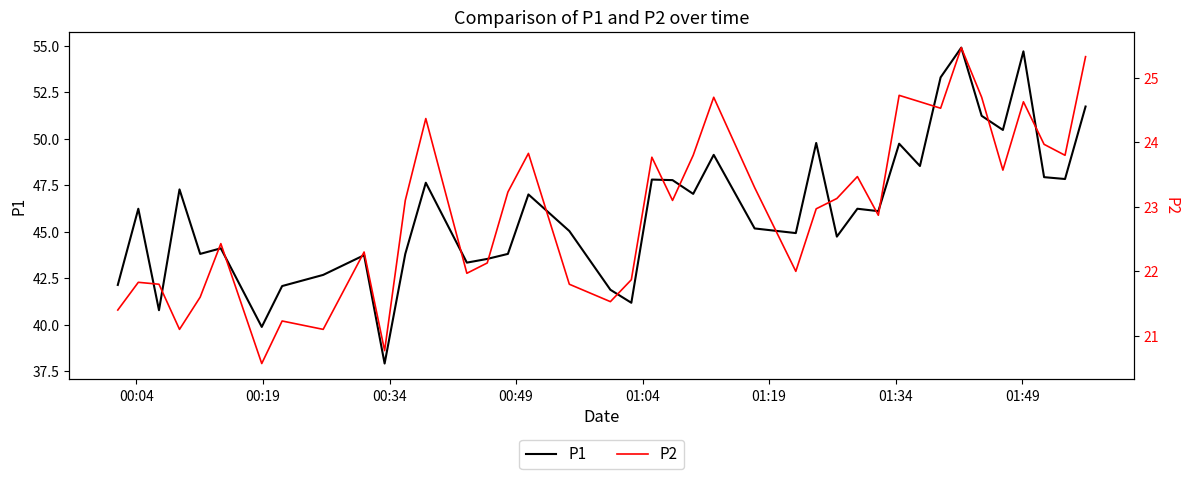

True or false: P2 has more than 2 interior local peaks.

True